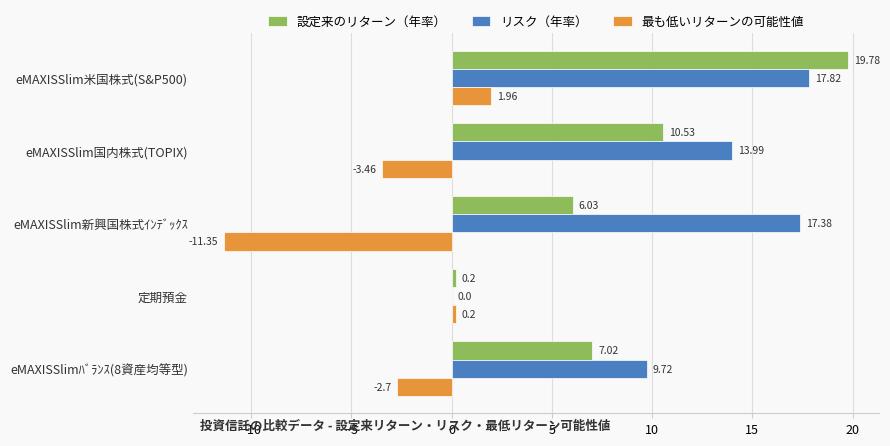

What is the average value of the 設定来のリターン（年率） series?

8.7